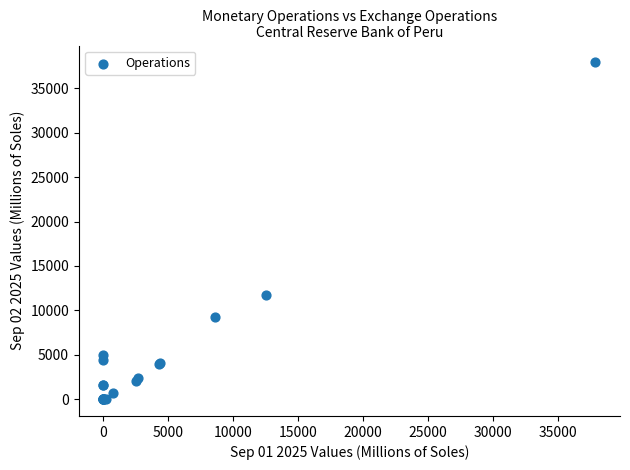

What Y value in the scatter plot is closest to 18968?

11706.8